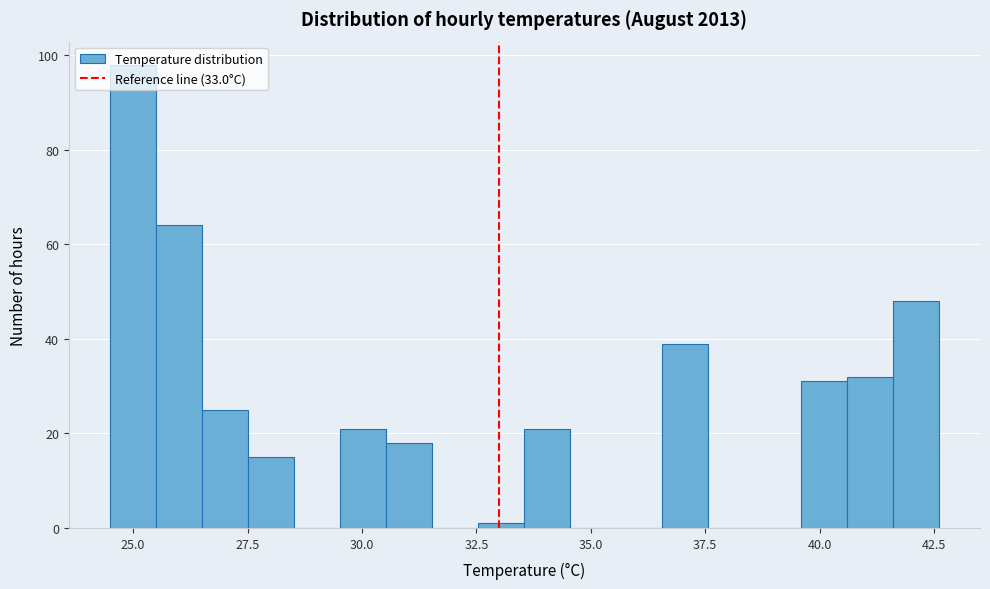

Around what value on the x-axis is the tallest bar? Give the approximate position of its centre, as read against the axis.

25.0